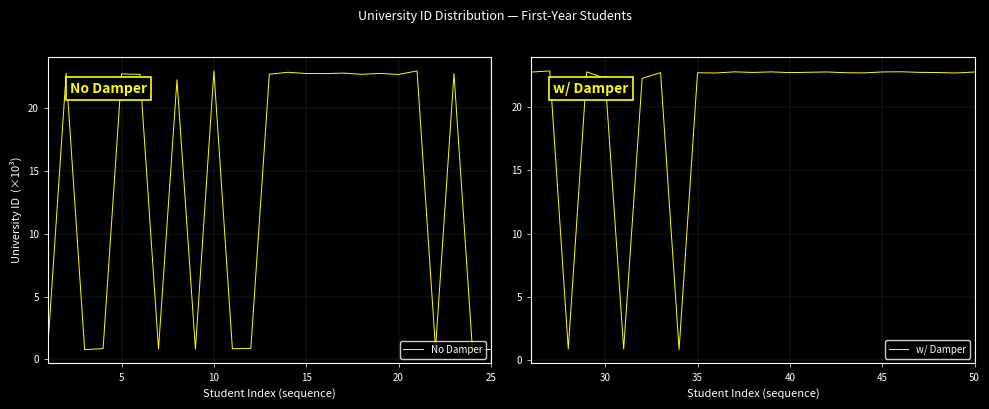

What is the lowest value of the No Damper series?

0.8